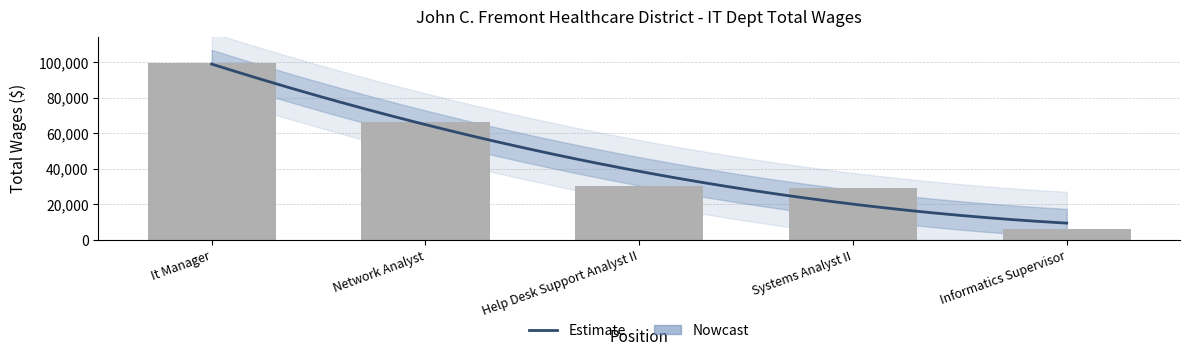

Does the chart contain stacked bars?

No